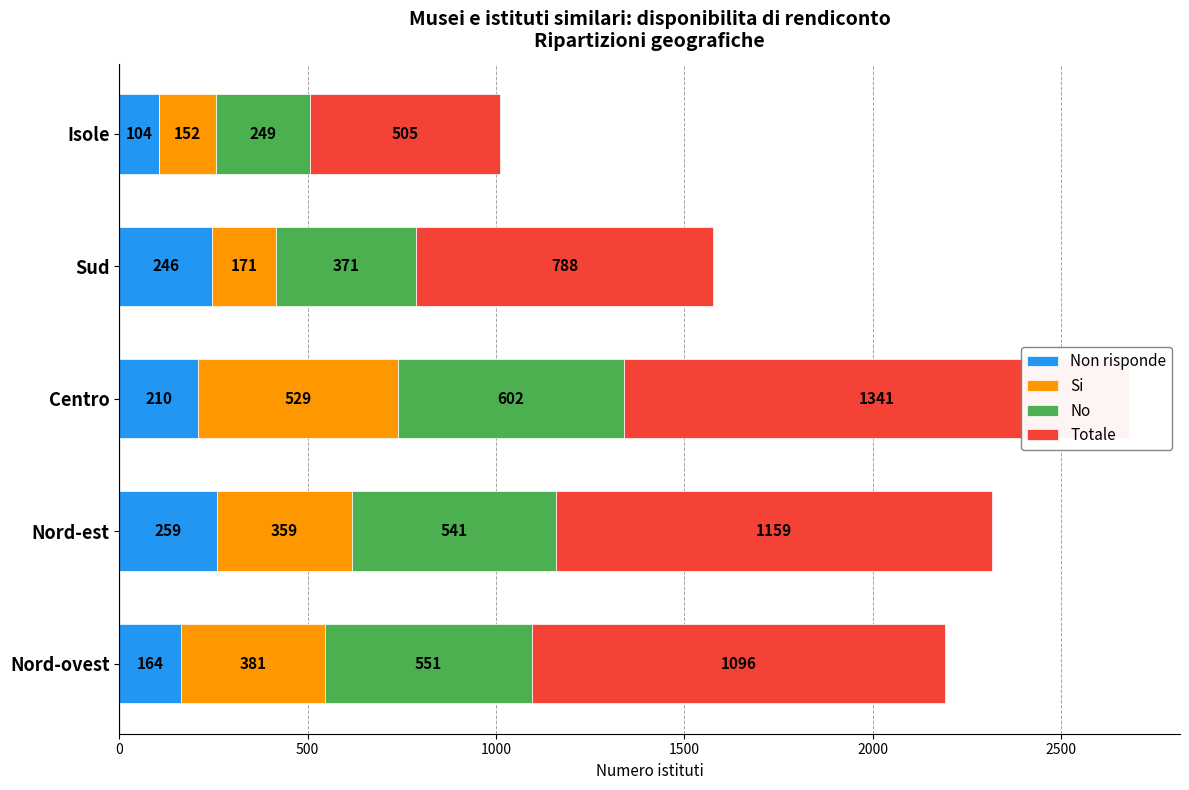

Which series has the widest spread of values?

Totale